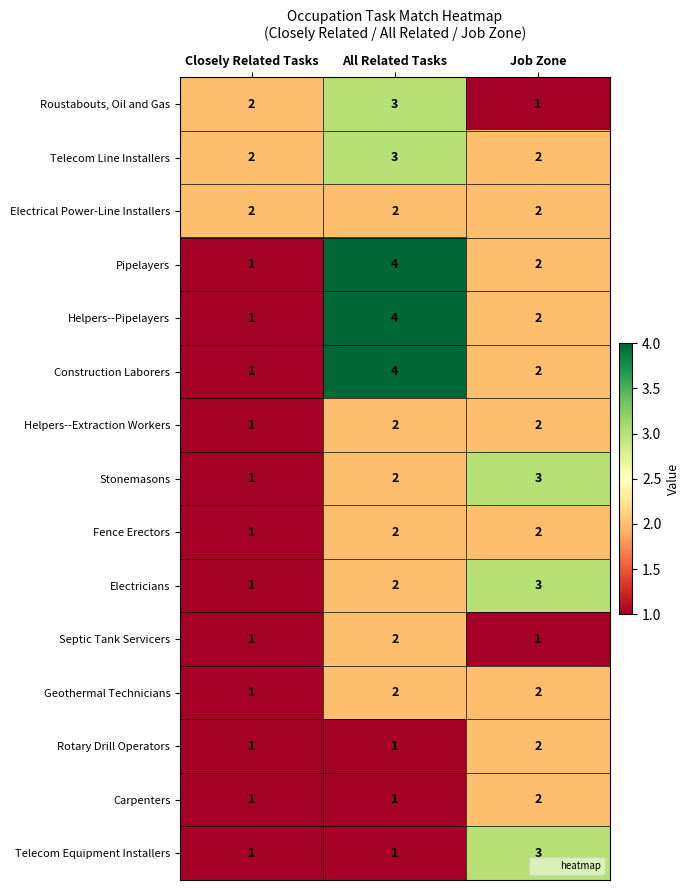

Where is Helpers--Pipelayers nearest to the value 2?

Job Zone